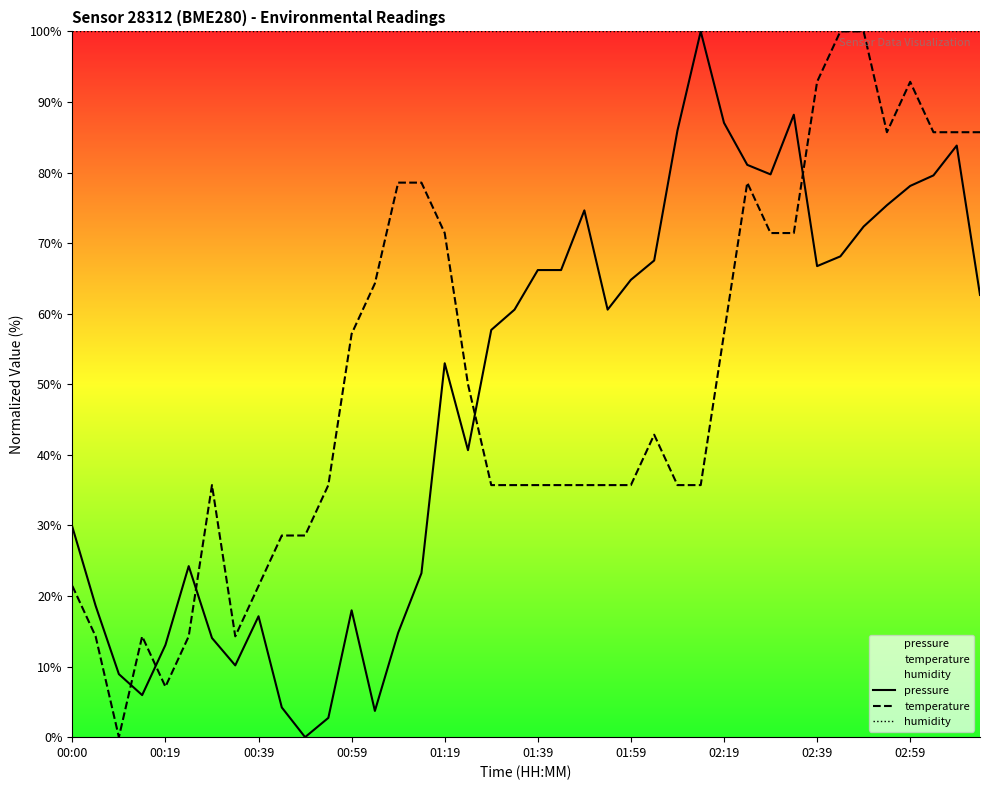

What is the total value across all series at 00:39?

138.6